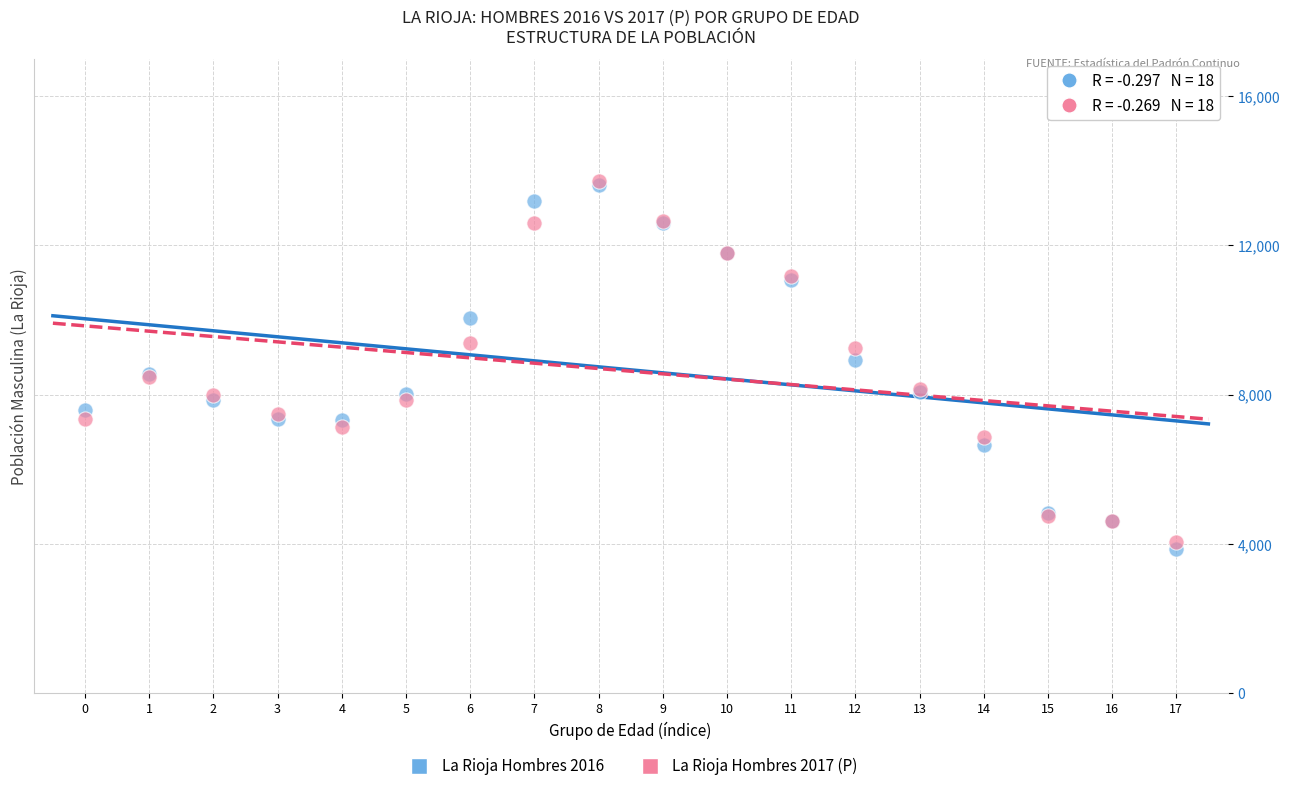

What are all the series names shown in the legend?

La Rioja Hombres 2016, La Rioja Hombres 2017 (P)